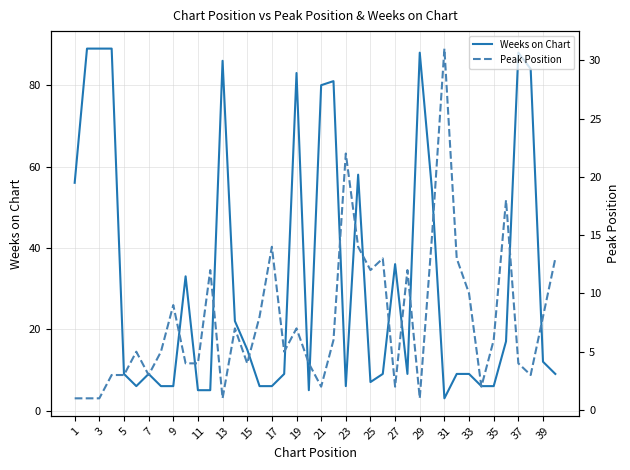

What is the sum of the Weeks on Chart values at 31 and 7?

12